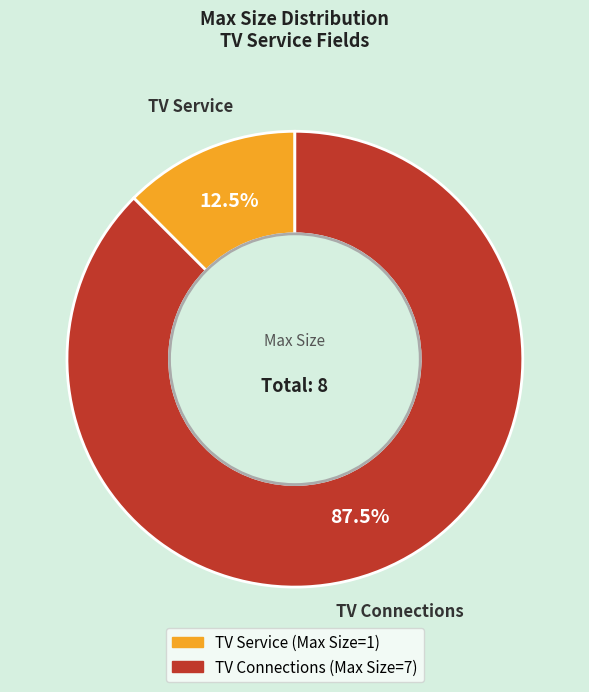

Rank the categories by value from lowest to highest.

TV Service, TV Connections